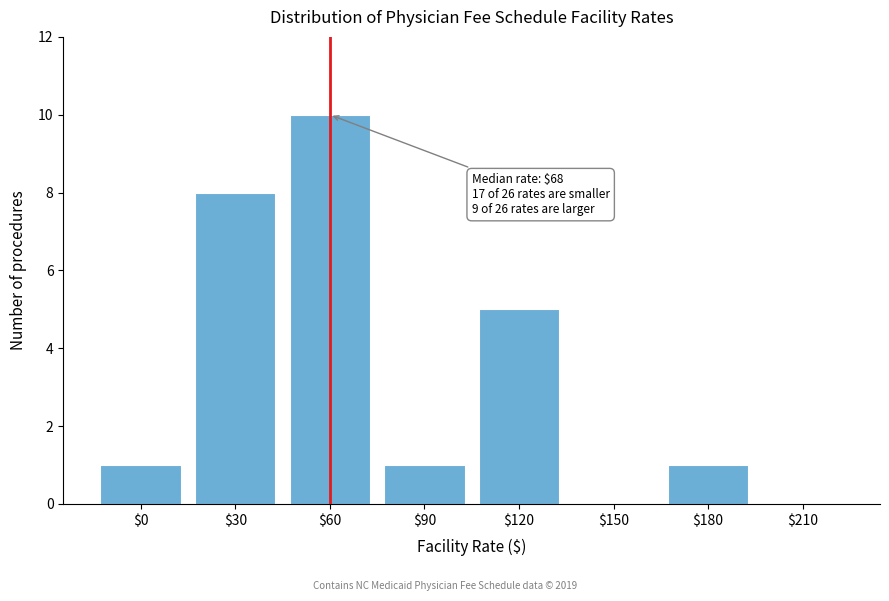

The value at $0 is 1. True or false?

True